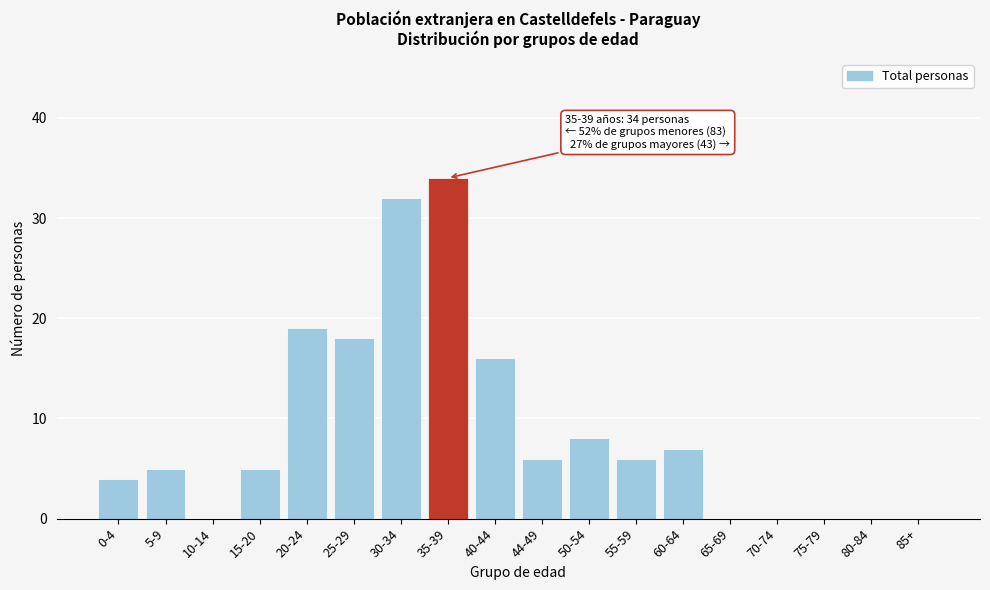

Reading right to left, list all the values displayed in this chart.

85+=0	80-84=0	75-79=0	70-74=0	65-69=0	60-64=7	55-59=6	50-54=8	44-49=6	40-44=16	35-39=34	30-34=32	25-29=18	20-24=19	15-20=5	10-14=0	5-9=5	0-4=4